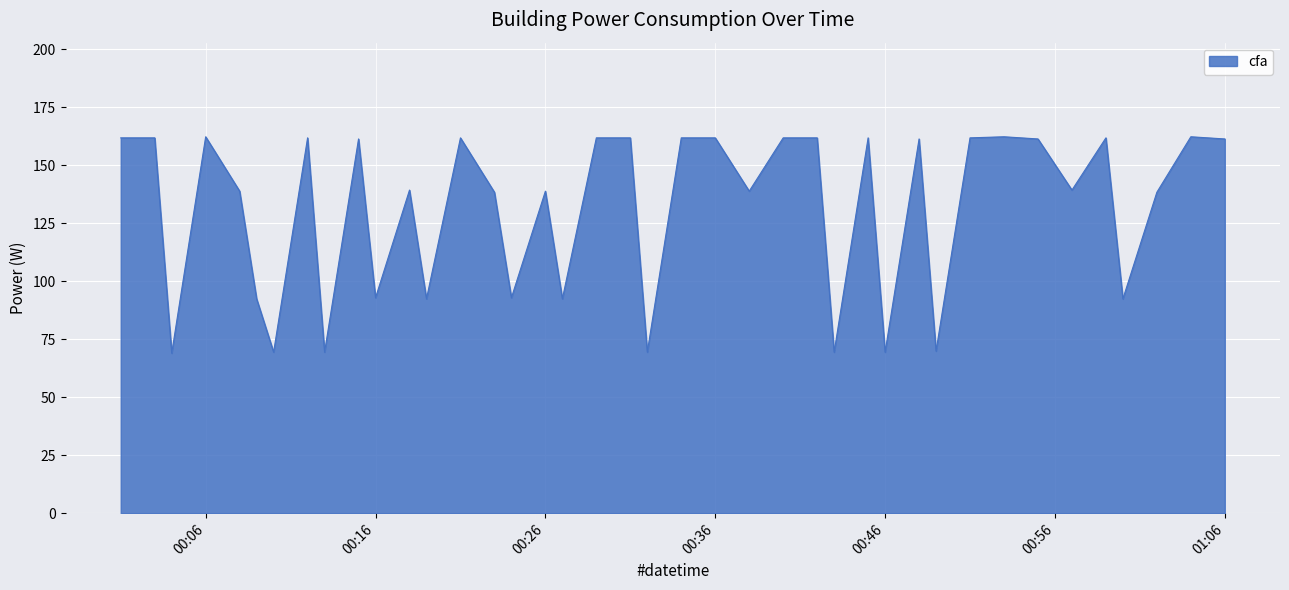

What is the difference between the maximum and minimum values?

93.3